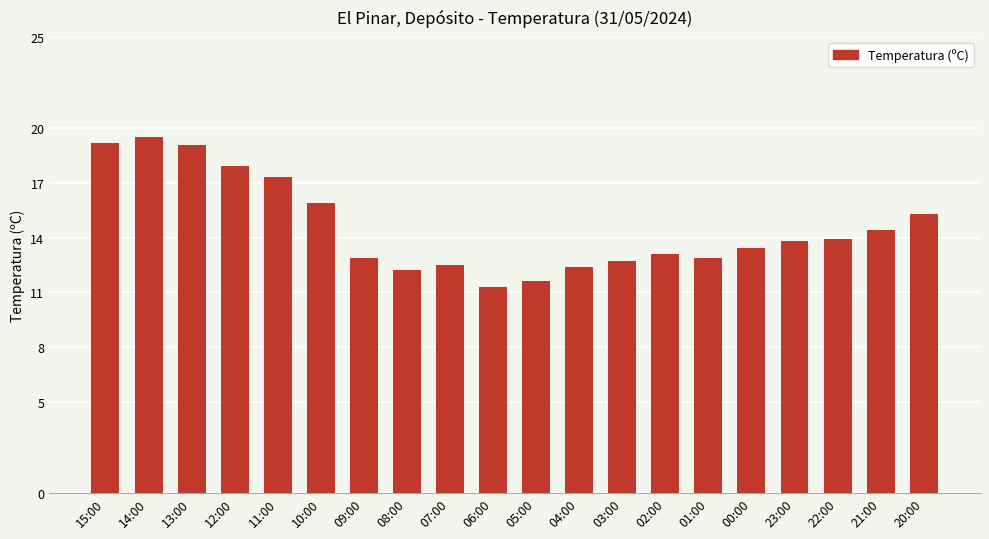

The value at 11:00 is 11.2. True or false?

False